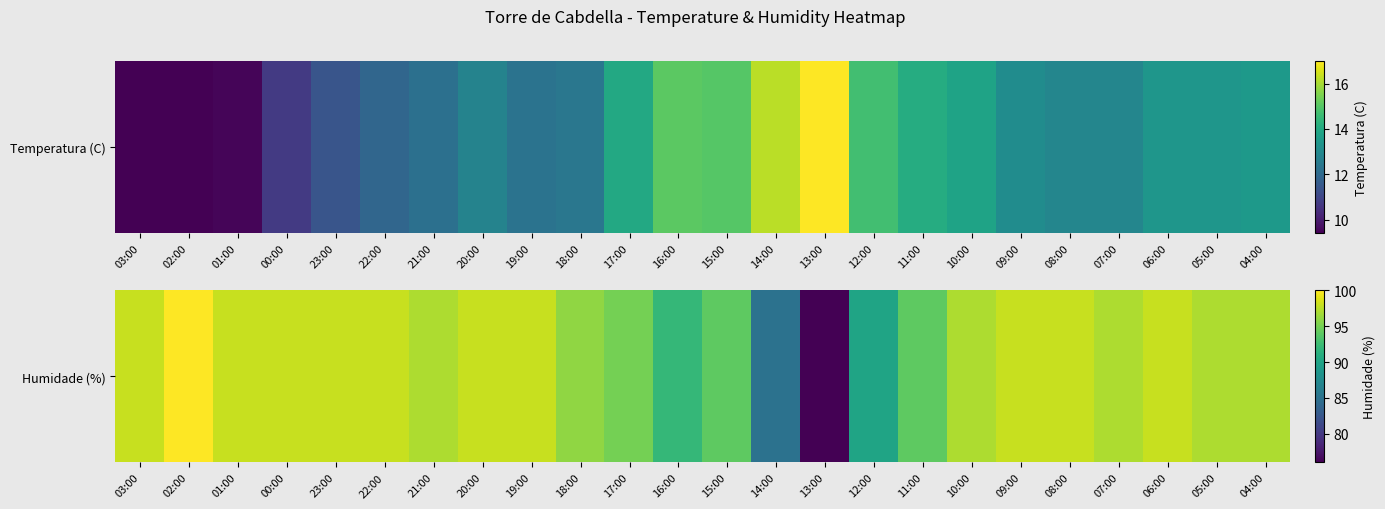

The chart shows a value of 96 at 18:00. True or false?

True